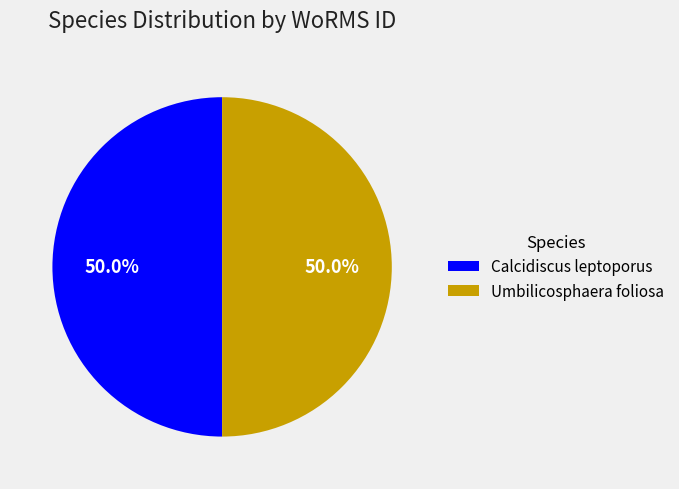

Approximately how many times larger is the value at Umbilicosphaera foliosa compared to Calcidiscus leptoporus?

1.0